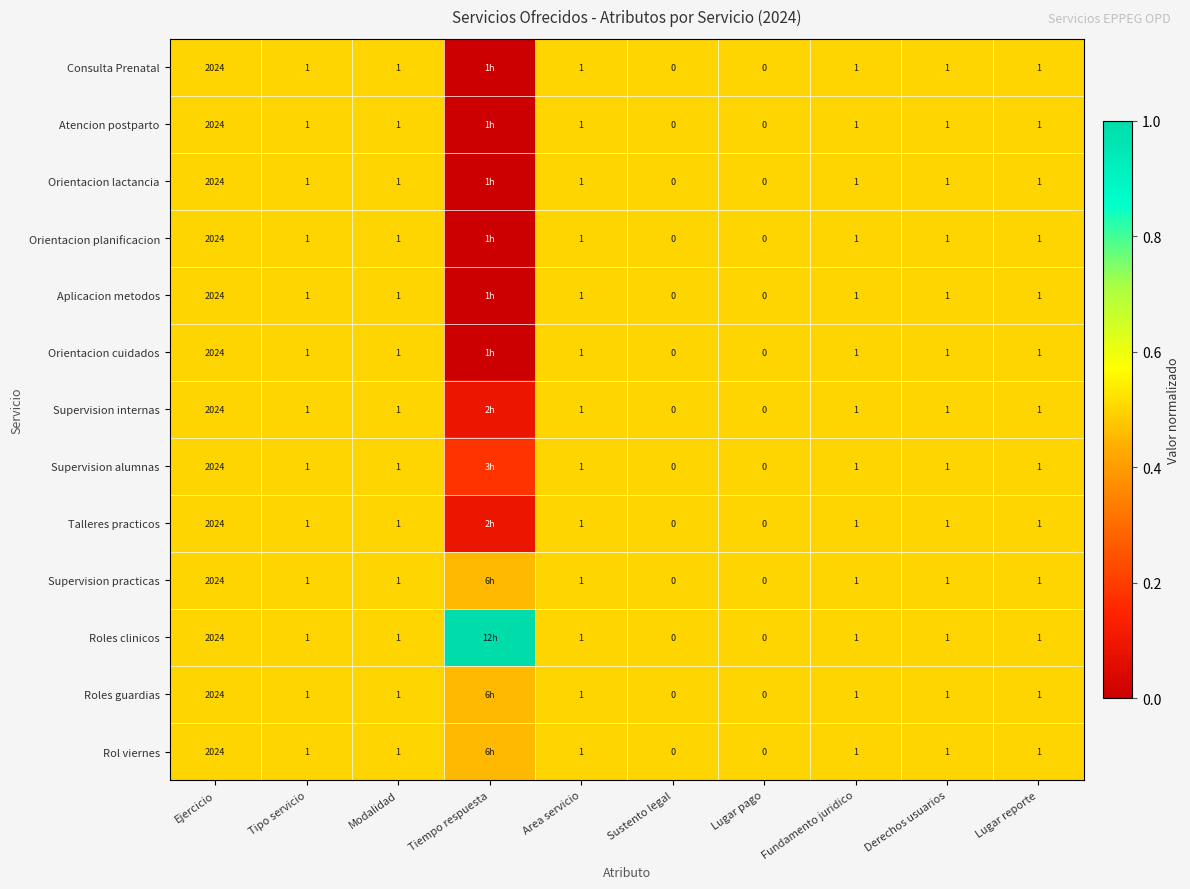

What is the total value across all series at Lugar pago?

0.0